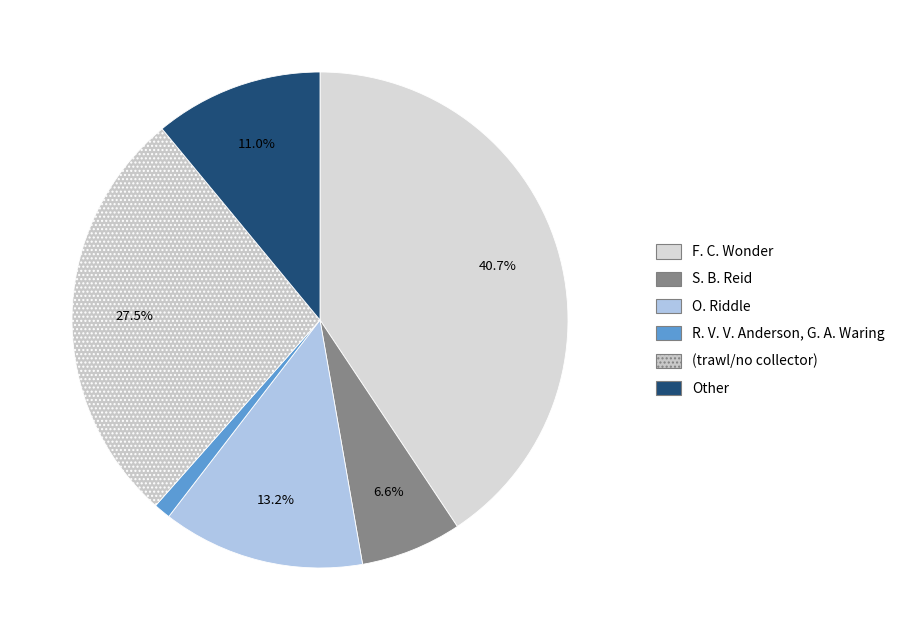

What percentage is the S. B. Reid slice, to the nearest percent?

7%